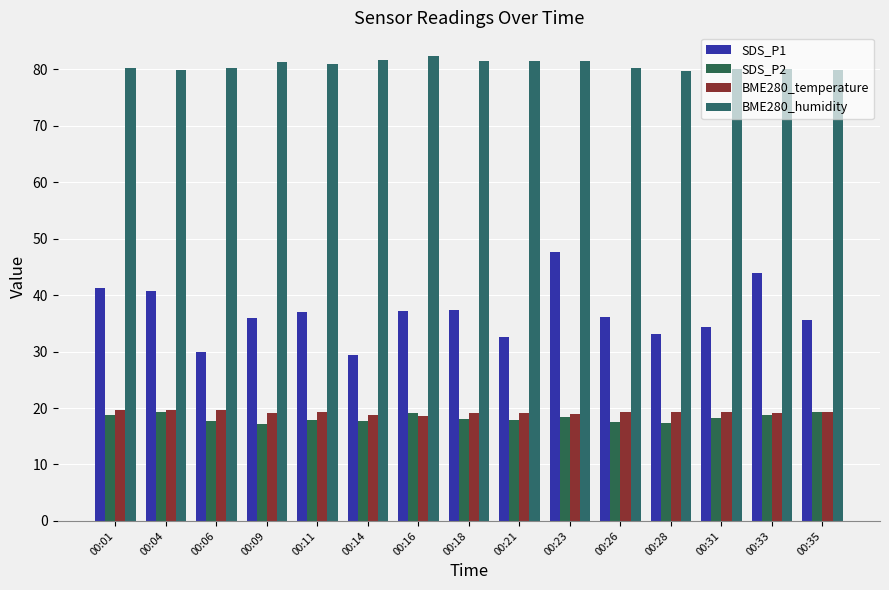

The value of BME280_humidity at 00:35 is 125.1. True or false?

False